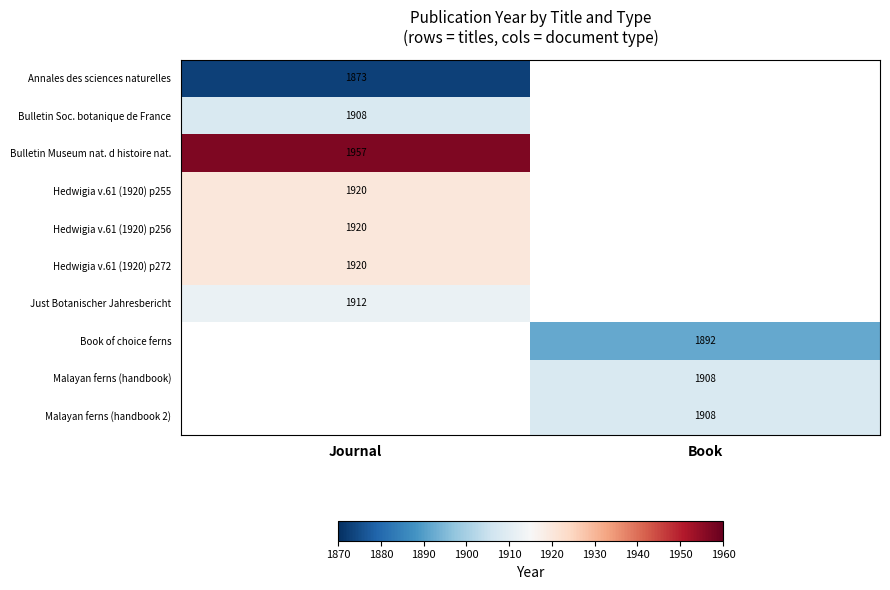

The Malayan ferns (handbook 2) series shows 1908 at Book. True or false?

True